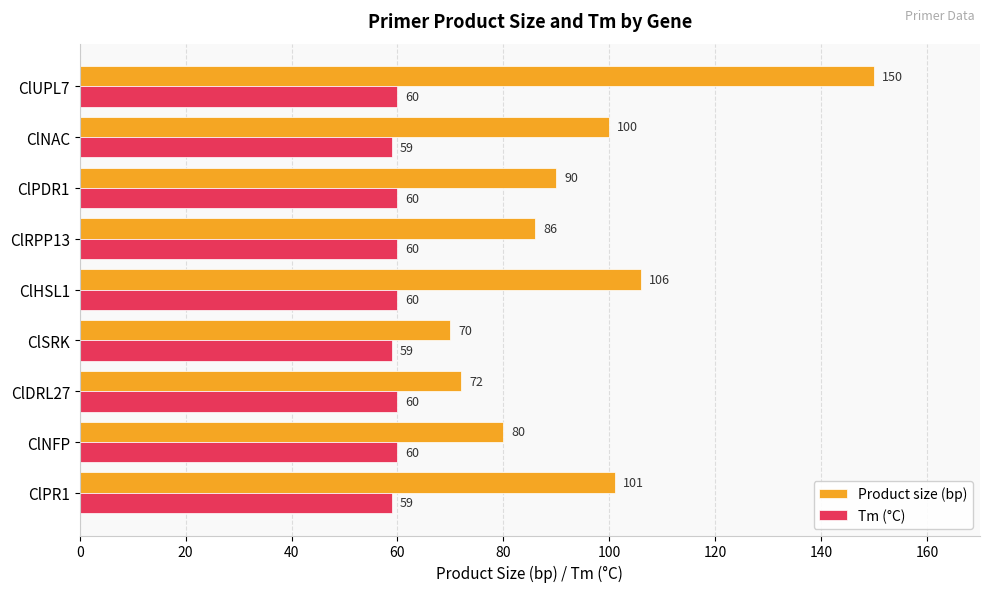

The Tm (°C) series shows 59 at ClNAC. True or false?

True